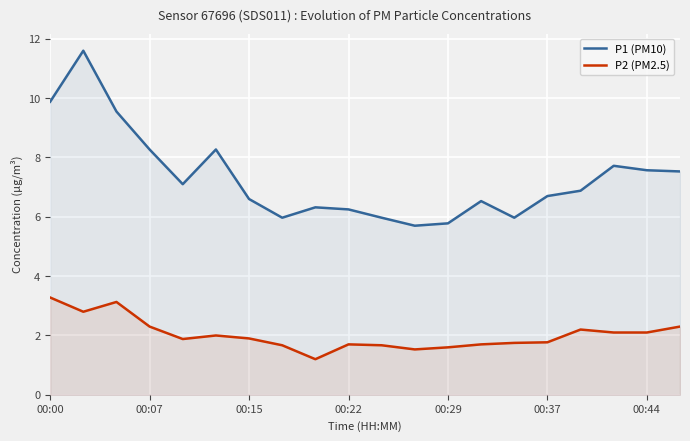

How many data points does each series have?

20